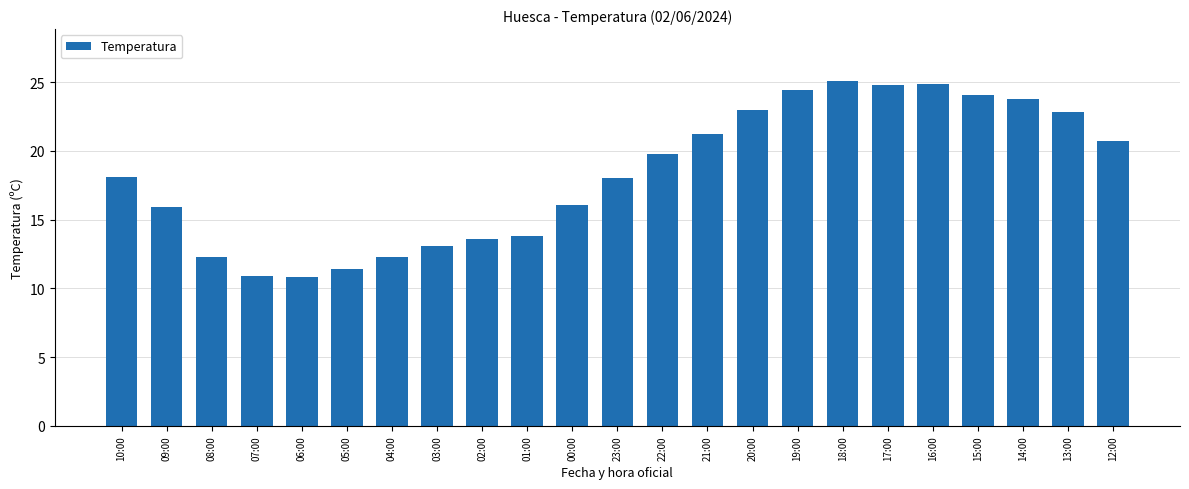

How many distinct data groups are displayed?

1